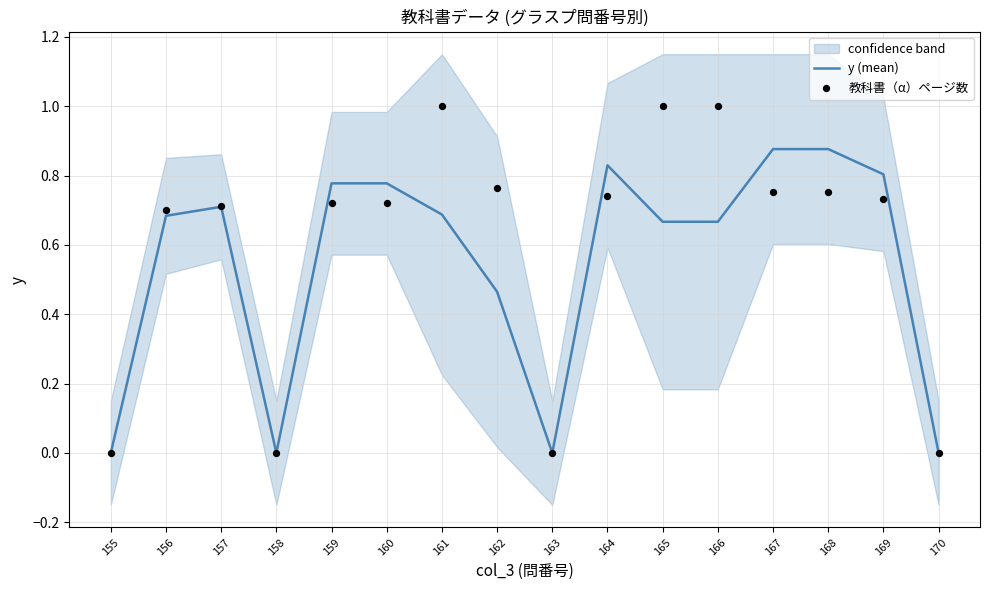

At how many categories does at least one series exceed 0?

12